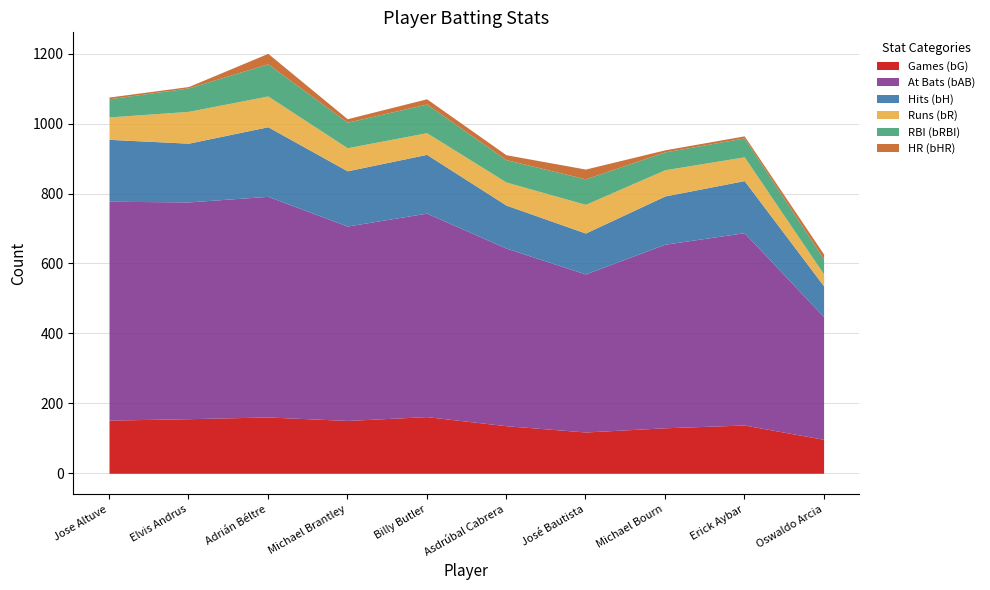

Where is the first local maximum for bG?

Adrián Béltre